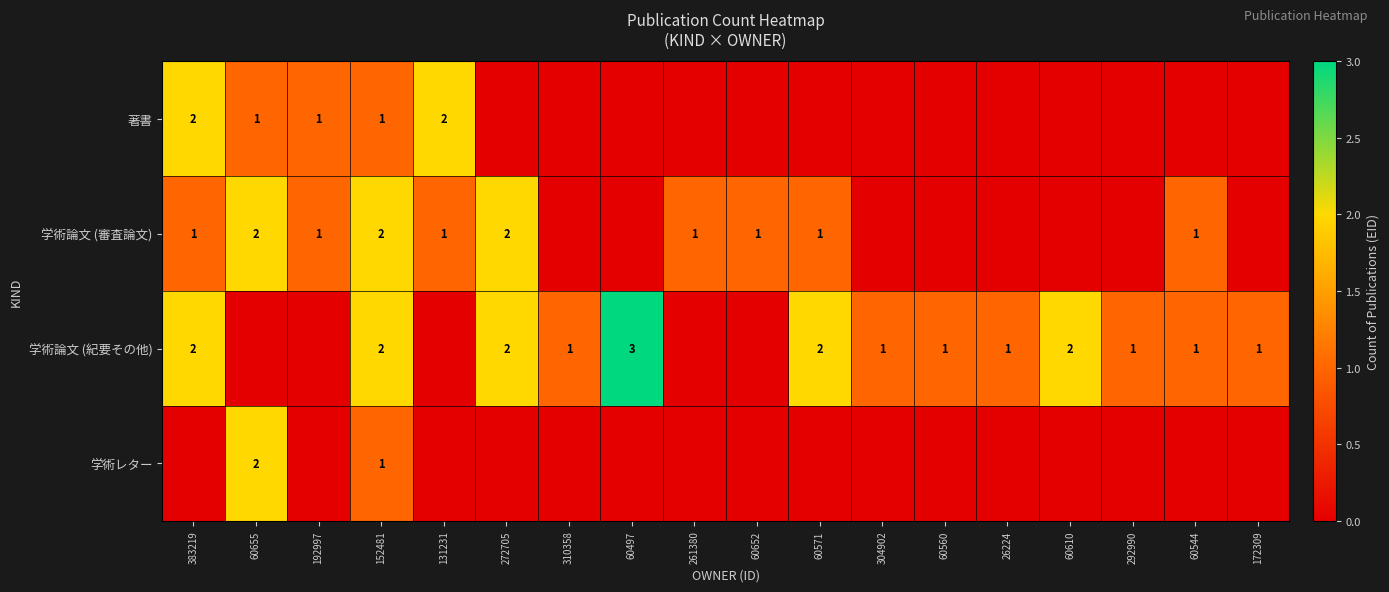

The 著書 series shows 1 at 60655. True or false?

True